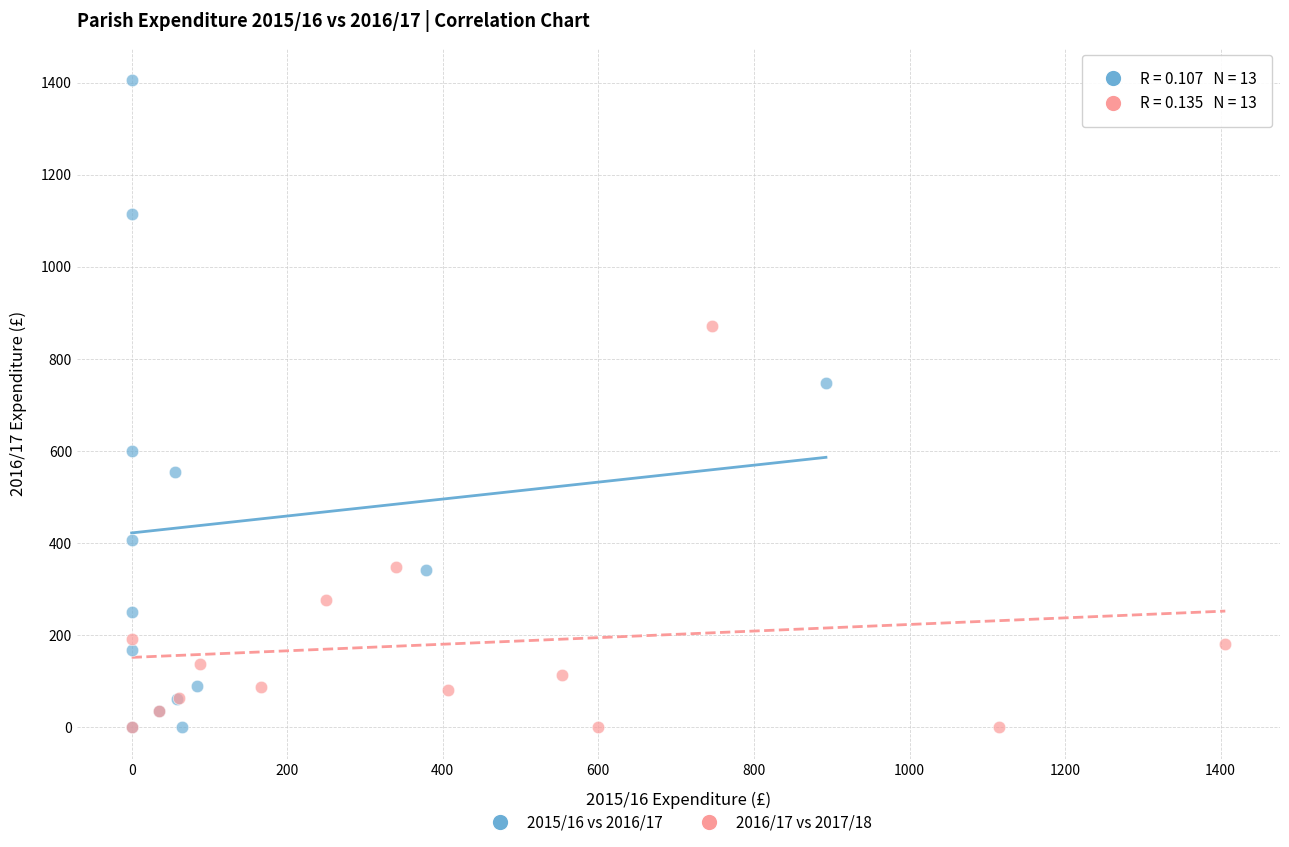

Which series has the largest Y range (max minus min)?

2015/16 vs 2016/17